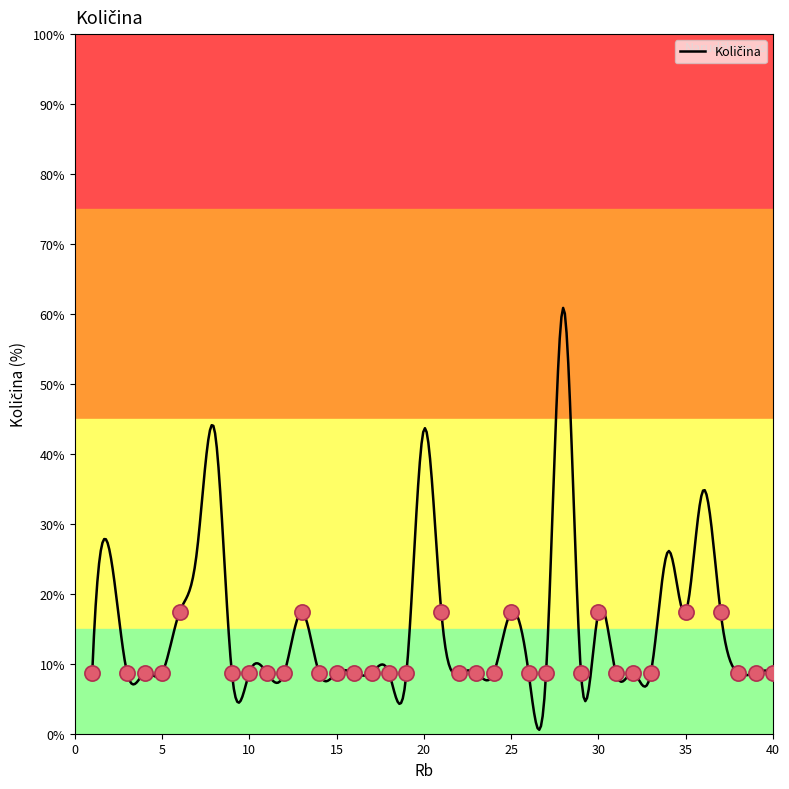

What is the ratio of the value at 13 to the value at 28?

0.3